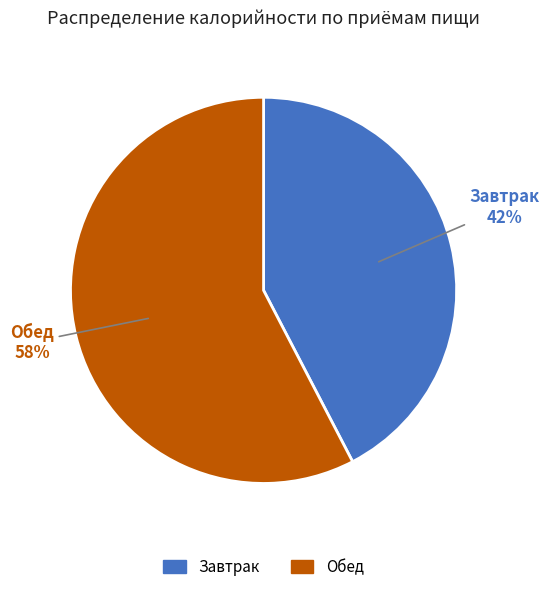

Does any single category account for the majority?

Yes